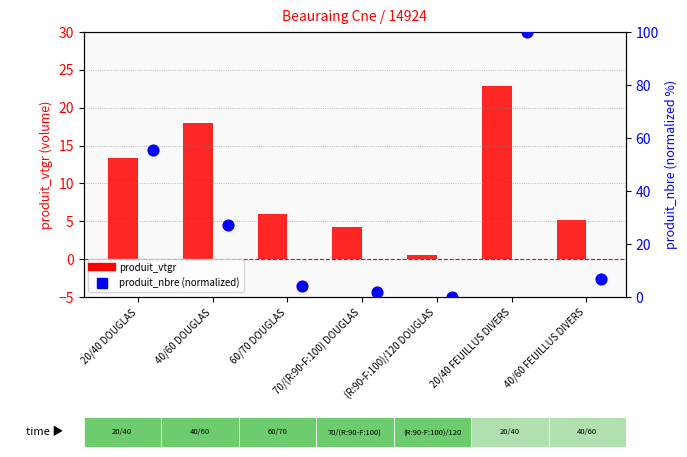

What are all the series names shown in the legend?

produit_vtgr, produit_nbre (normalized)